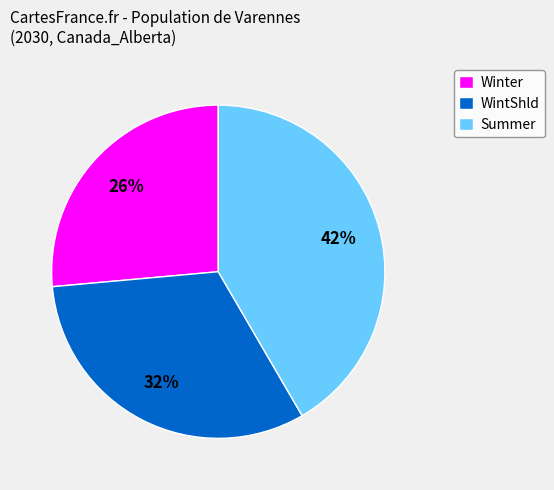

Approximately how many times larger is the value at Summer compared to WintShld?

1.3